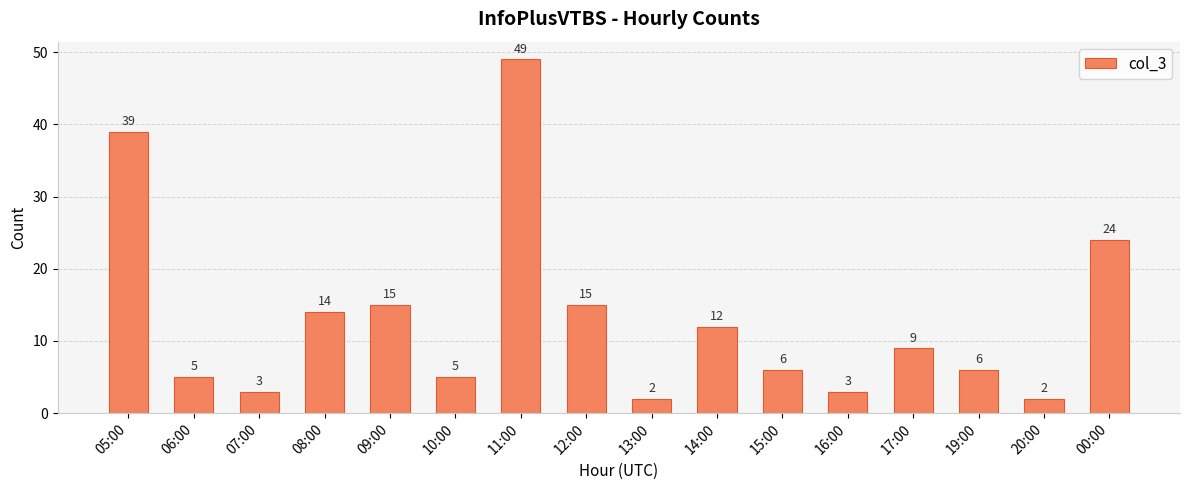

What is the maximum value shown in the chart?

49